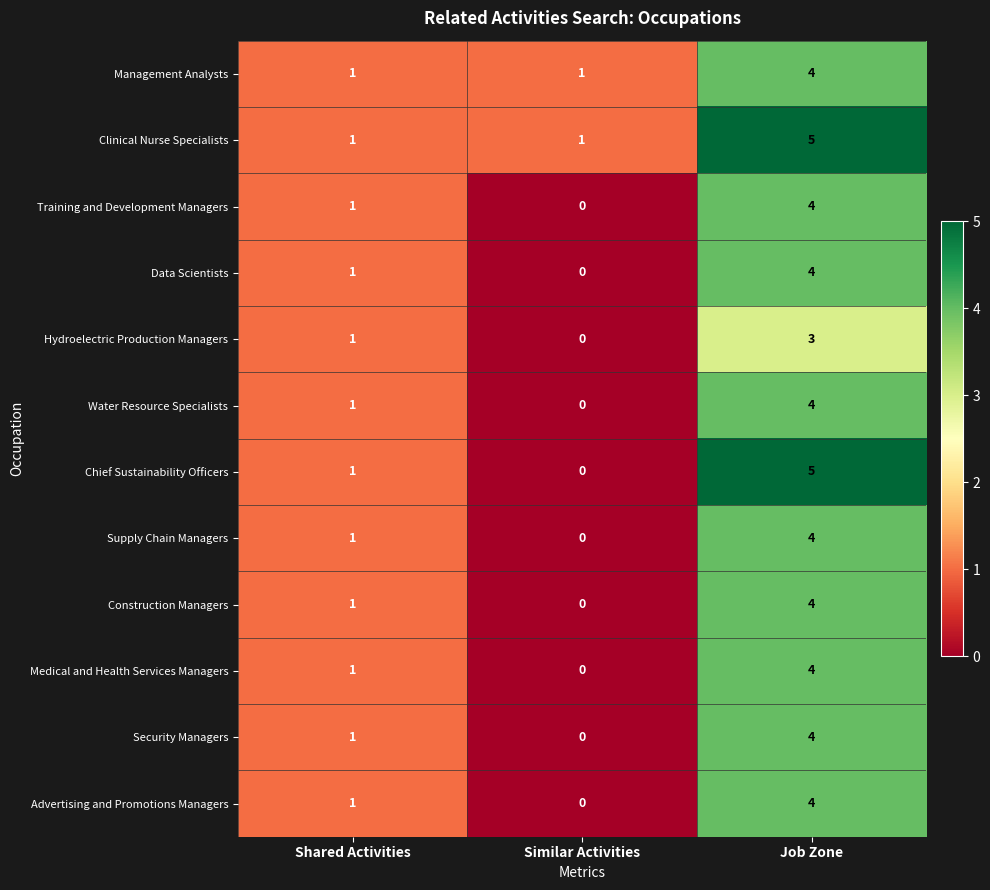

Which series has the largest range (max minus min)?

Chief Sustainability Officers